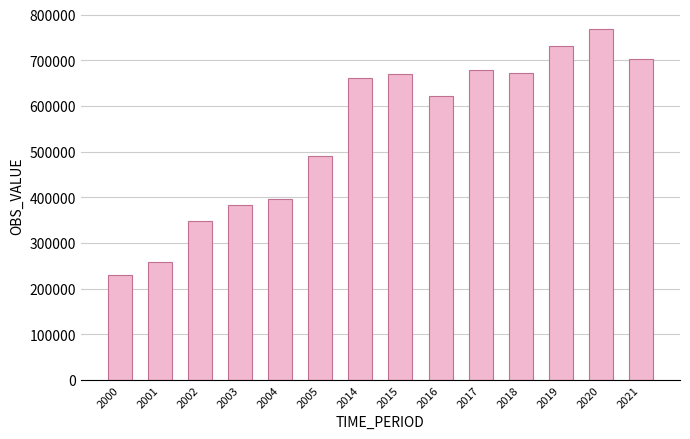

What is the value of the 2nd bar from the left?

257615.0